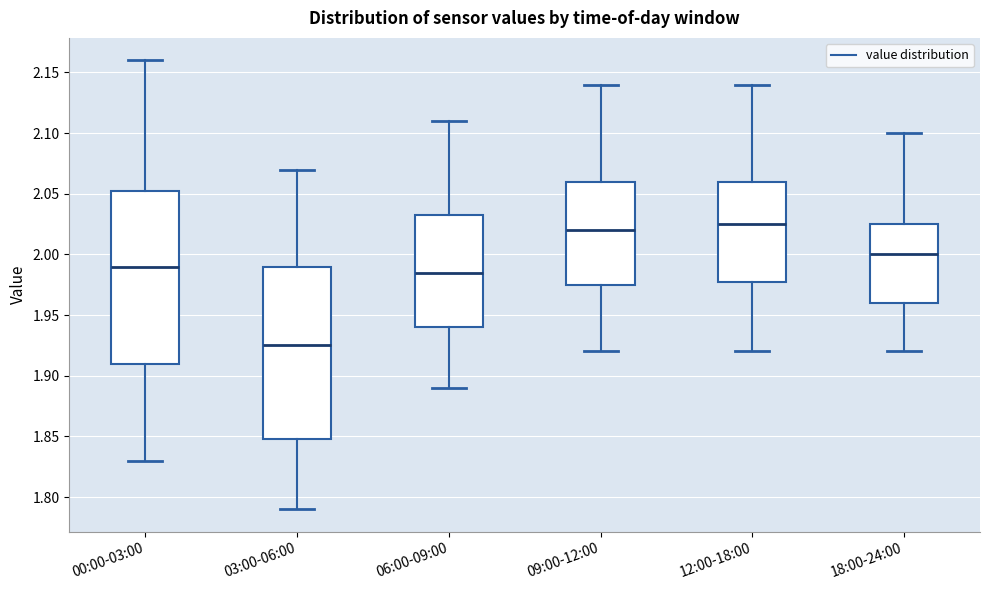

Which box has the lowest median line?

03:00-06:00